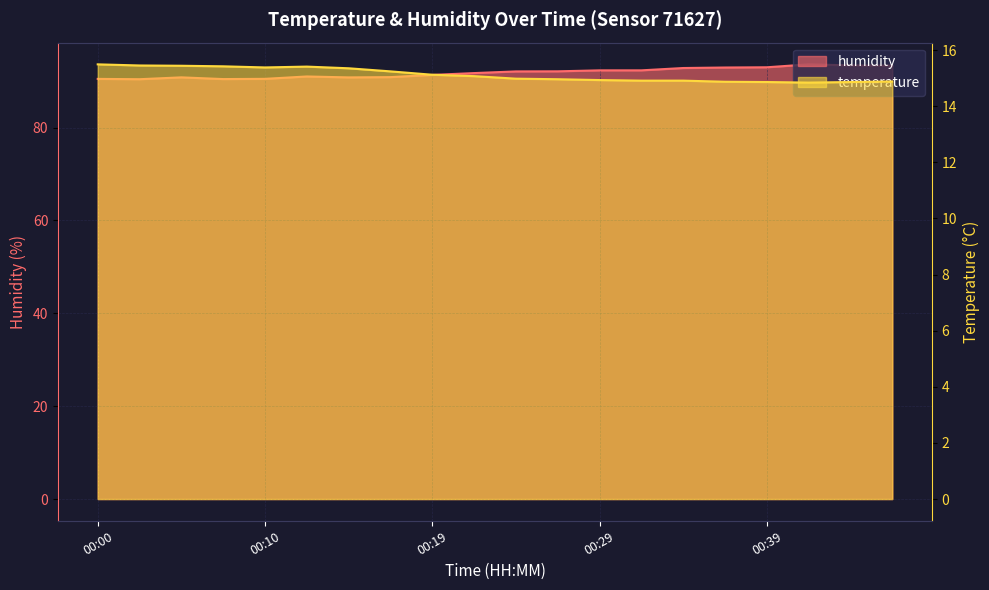

How many distinct data groups are displayed?

2